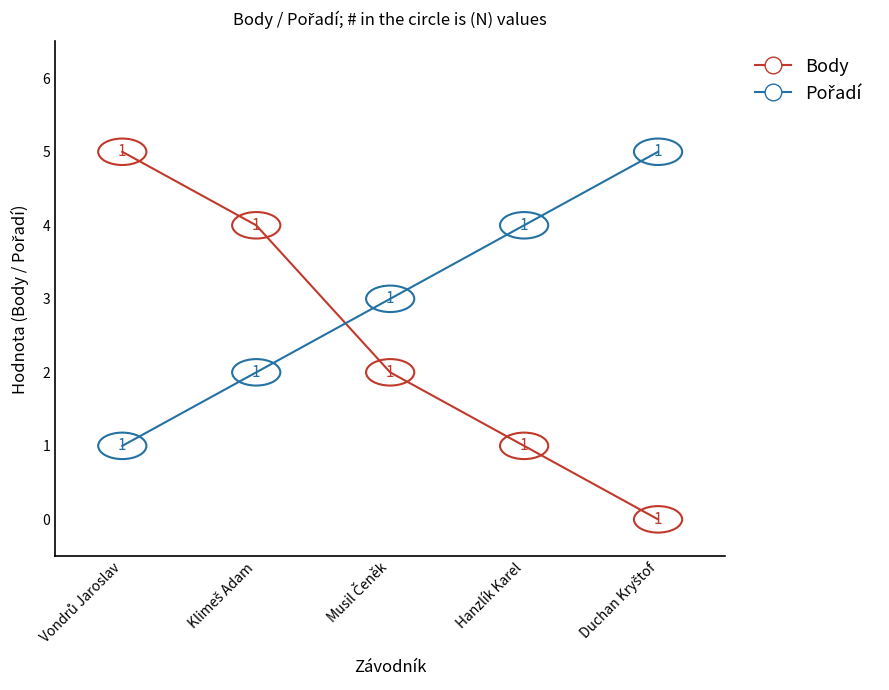

Which series has the widest spread of values?

Body